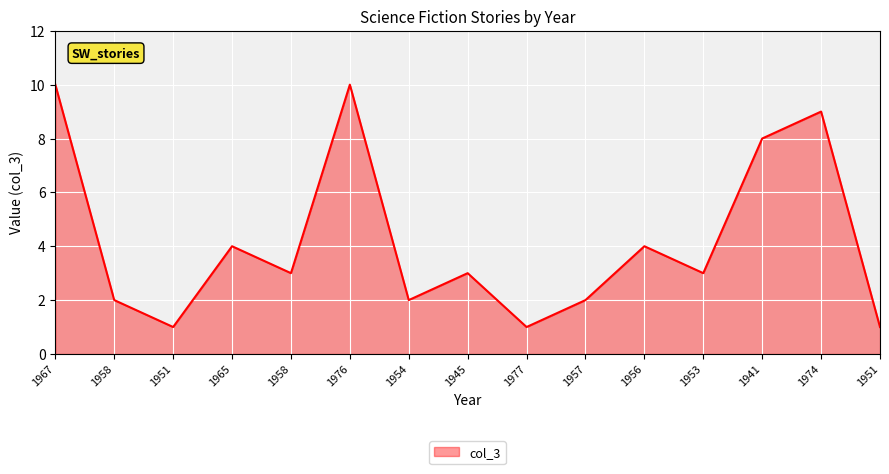

How many series are shown in this chart?

1